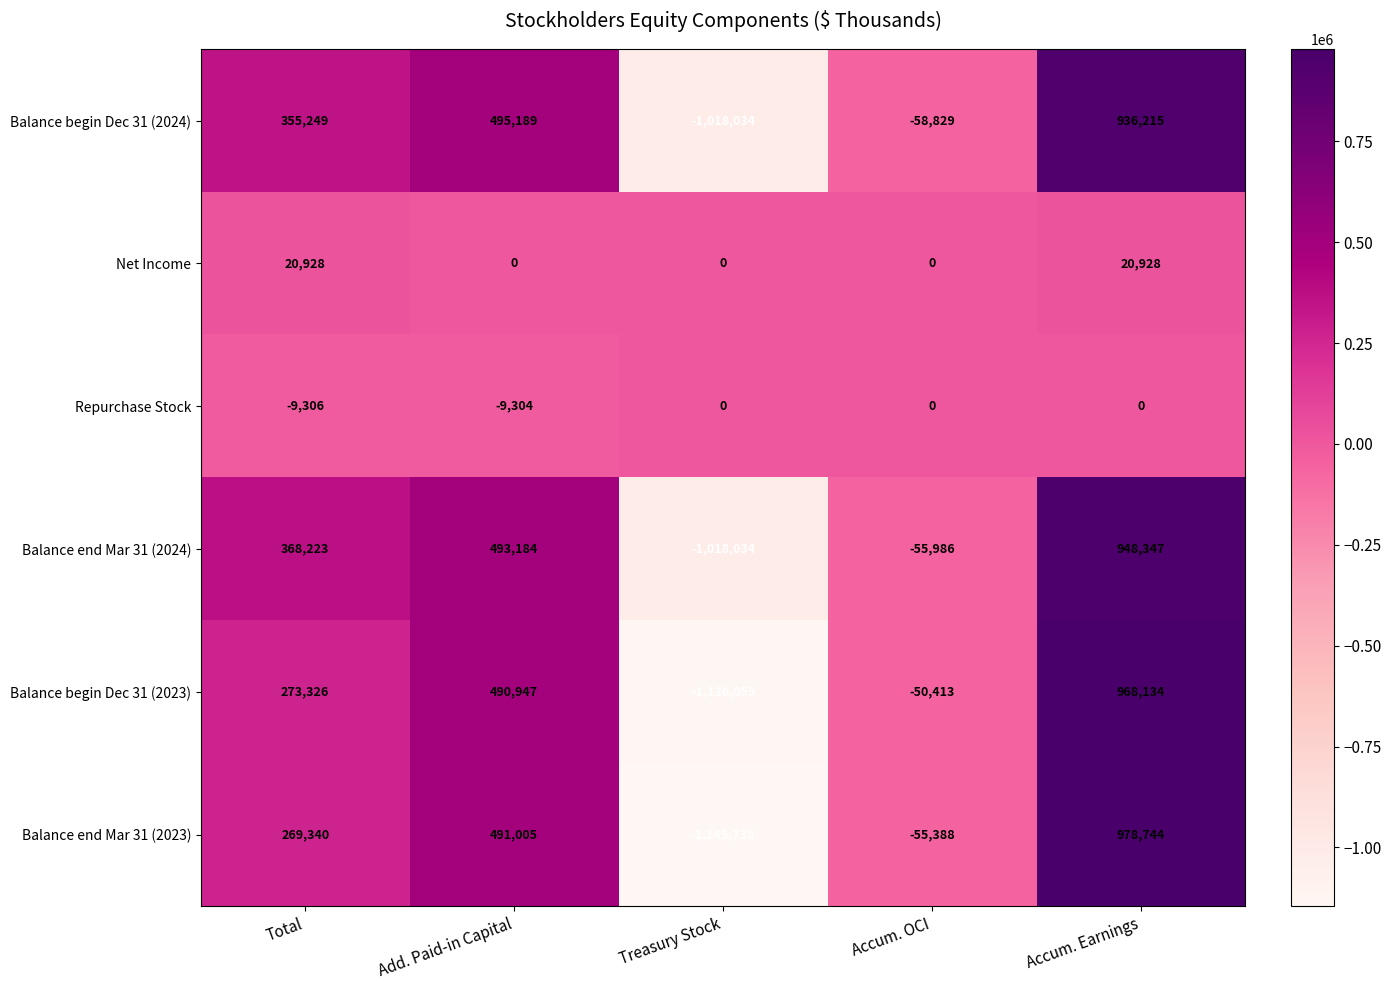

Between Total and Accum. Earnings, which series saw the biggest shift?

Balance end Mar 31 (2023)